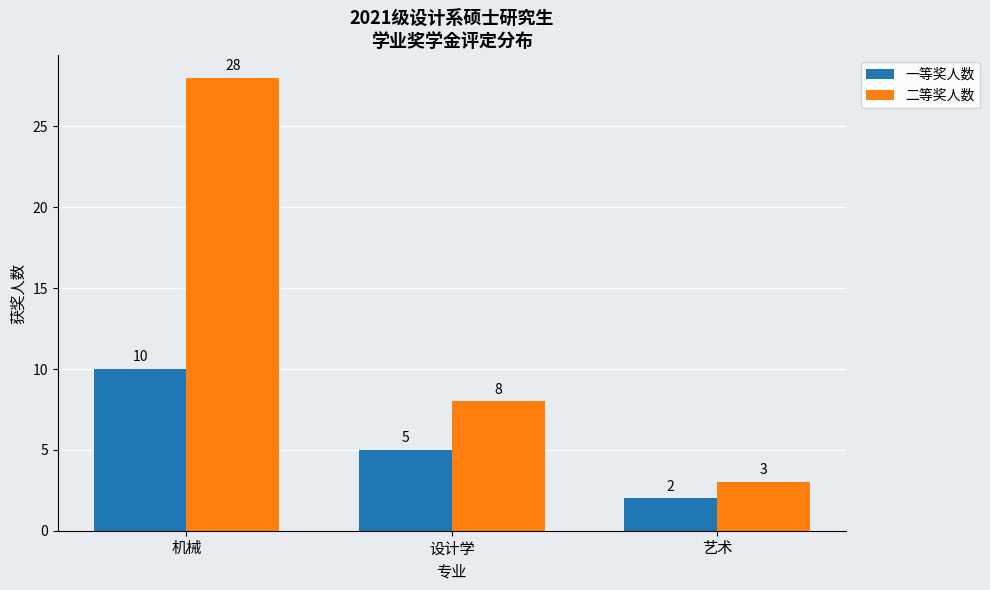

Count the number of data series in this chart.

2